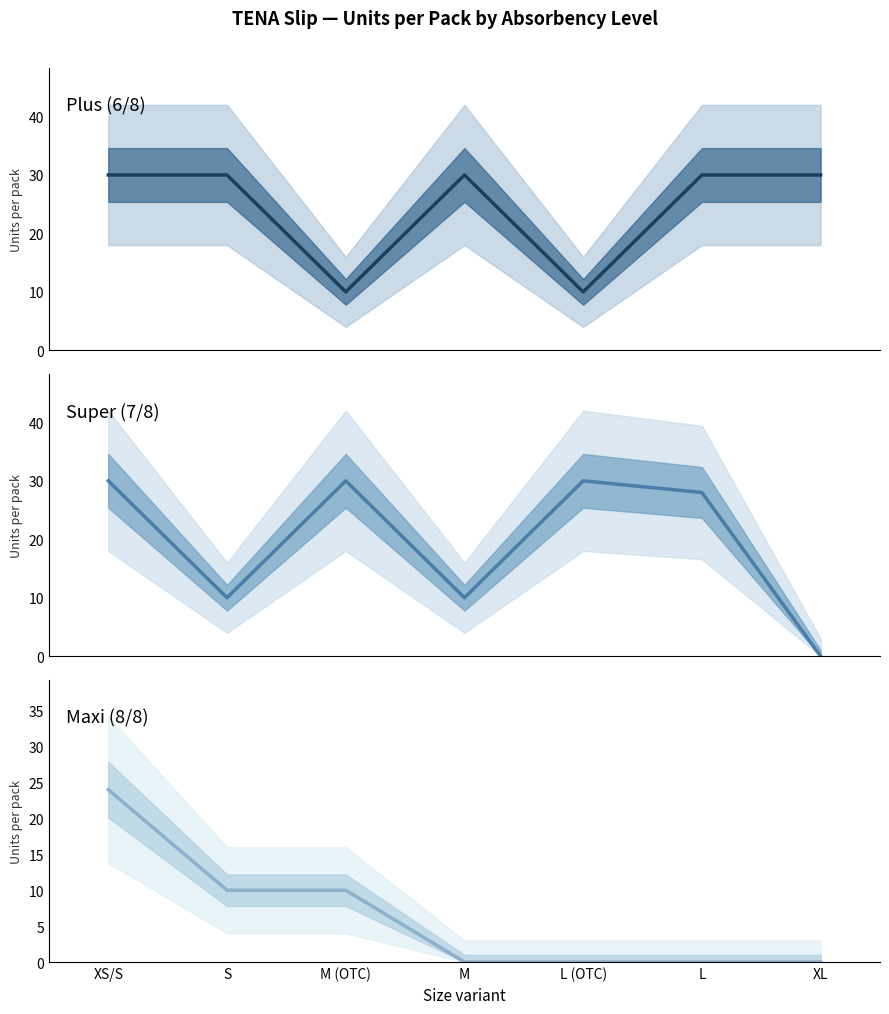

True or false: Plus (6/8) and Maxi (8/8) intersect in this chart.

False